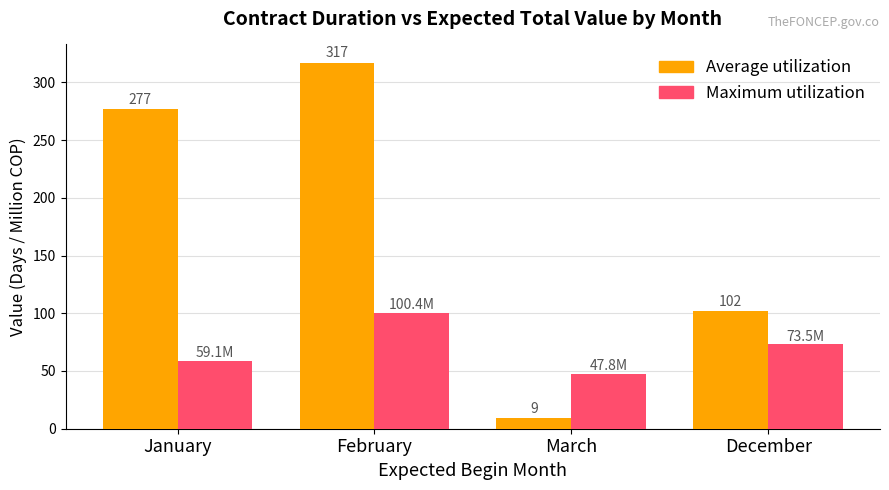

How many bars are there in each group?

2